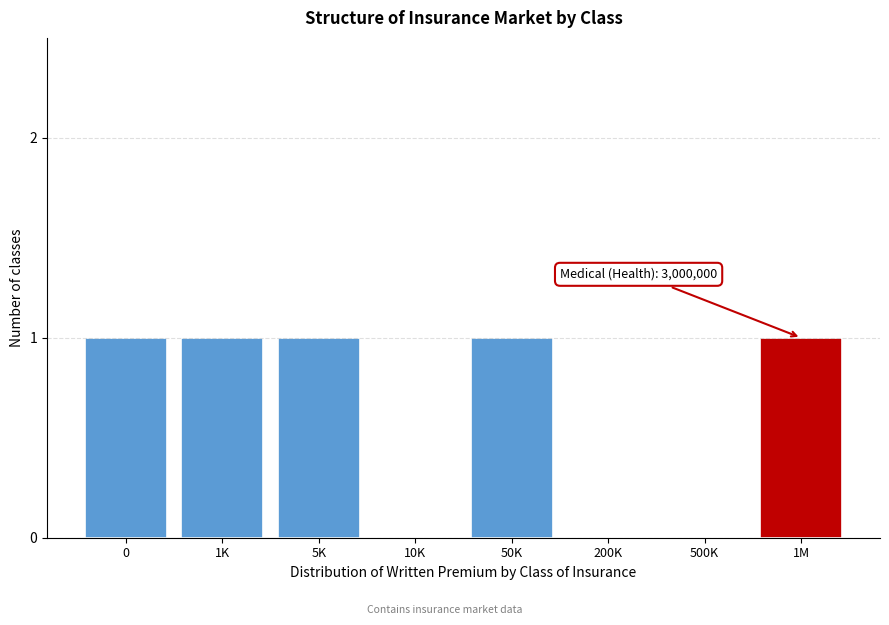

Reading right to left, extract all data points from this chart.

1M=1	500K=0	200K=0	50K=1	10K=0	5K=1	1K=1	0=1